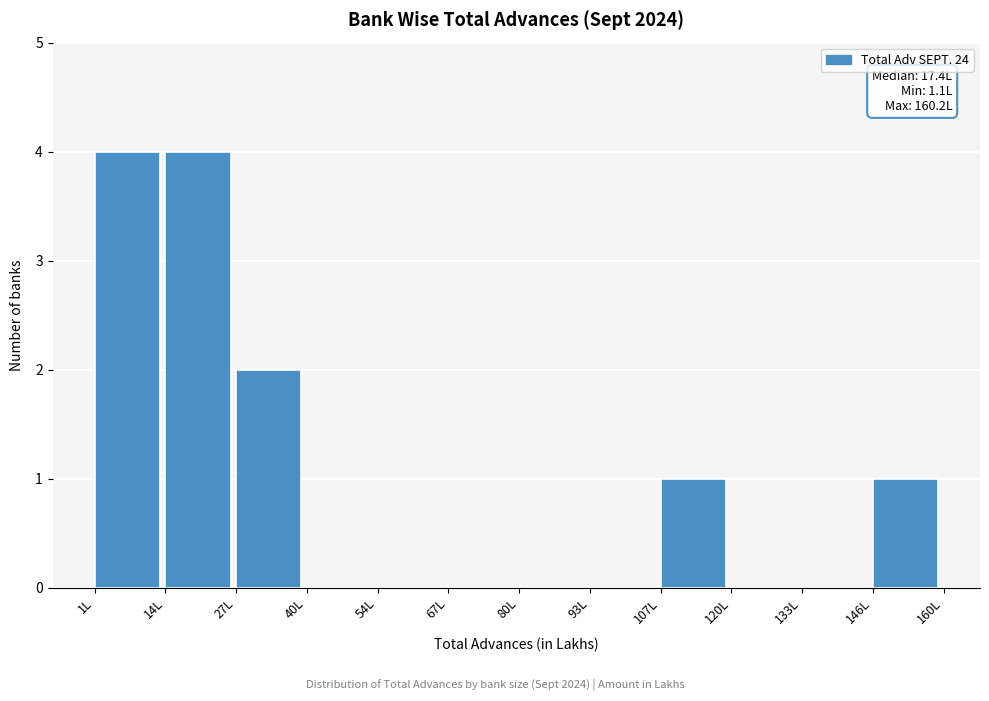

Reading right to left, transcribe all the data shown in this chart.

146L=1	133L=0	120L=0	107L=1	93L=0	80L=0	67L=0	54L=0	40L=0	27L=2	14L=4	1L=4